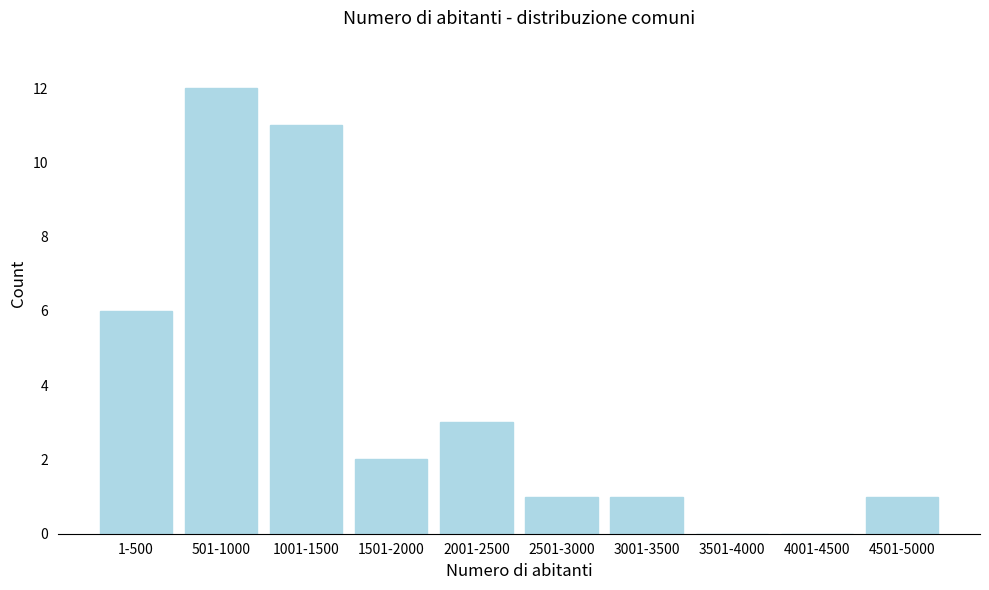

True or false: the data shows 12 at 501-1000.

True